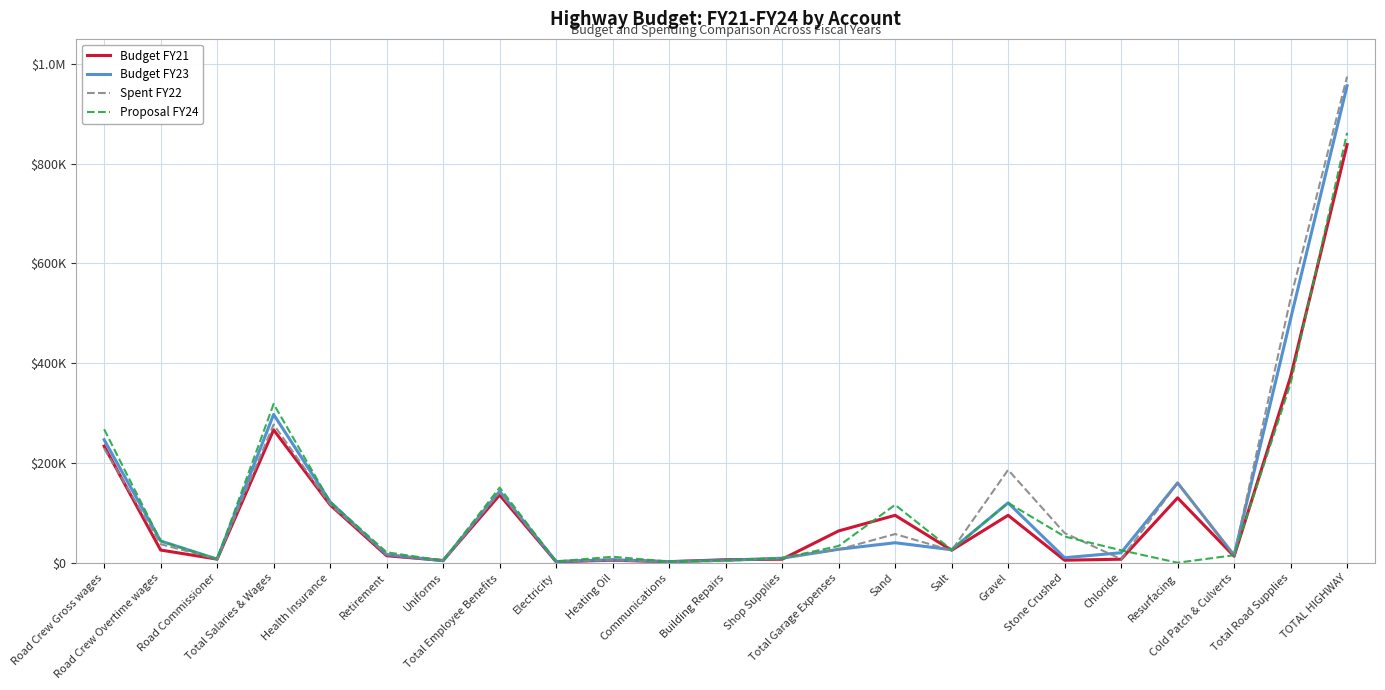

Does the chart have visible grid lines?

Yes